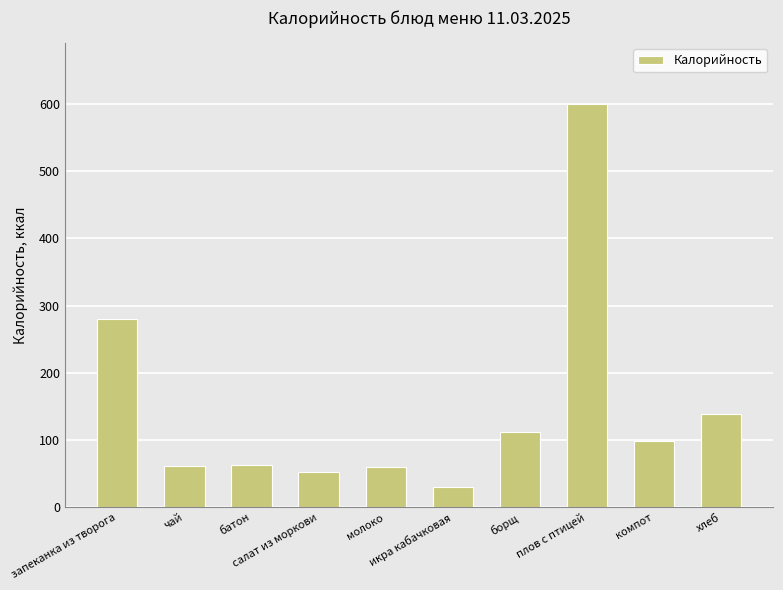

What is the label of the 6th bar from the left?

икра кабачковая